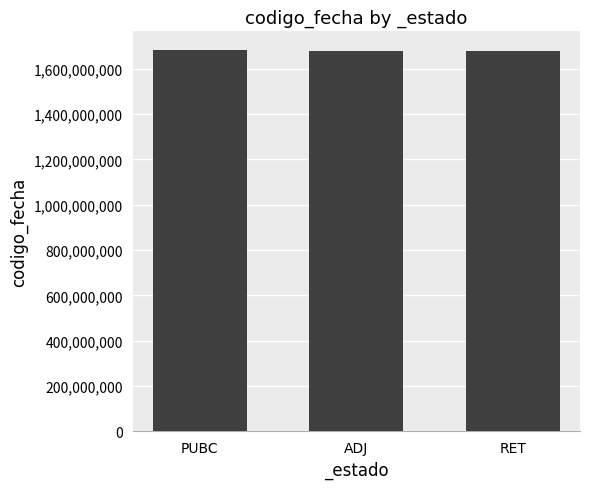

What is the minimum value shown in the chart?

1679051985